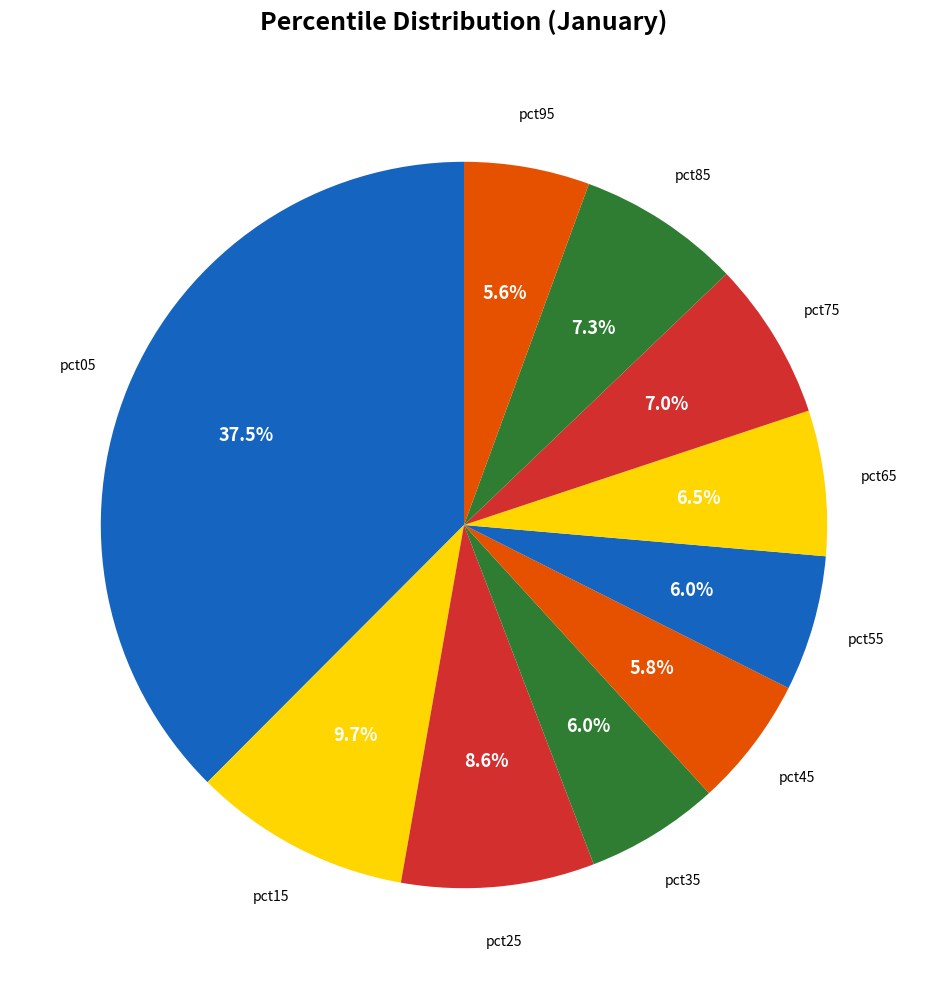

Which slice is the smallest?

pct95